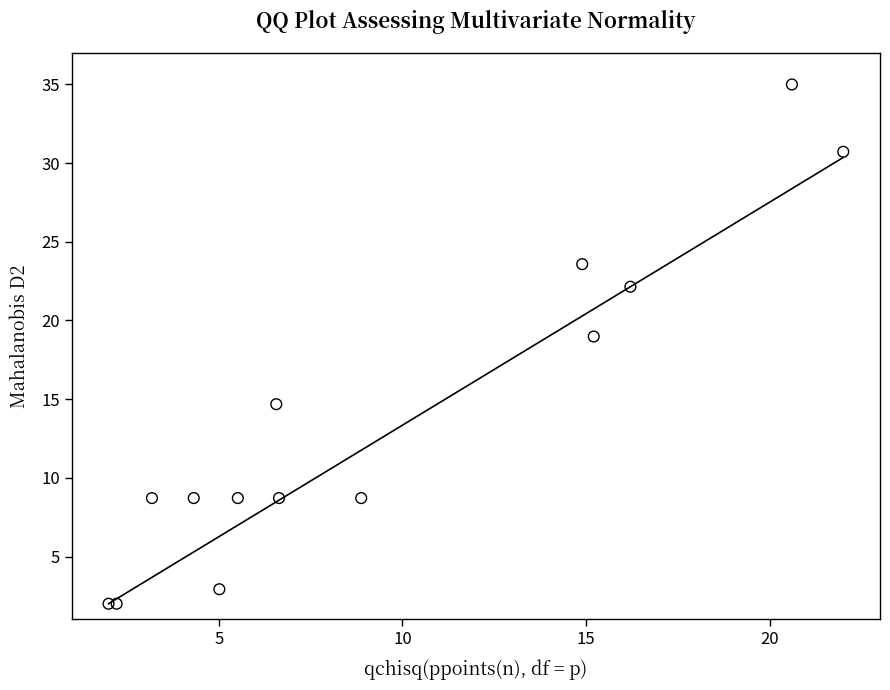

What is the range of X values (max minus min)?

20.0